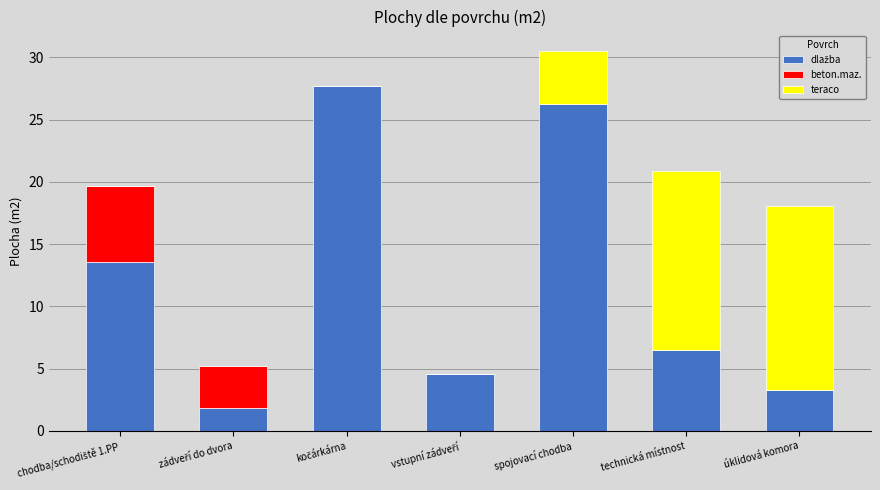

At which category is the sum across all series the highest?

spojovací chodba